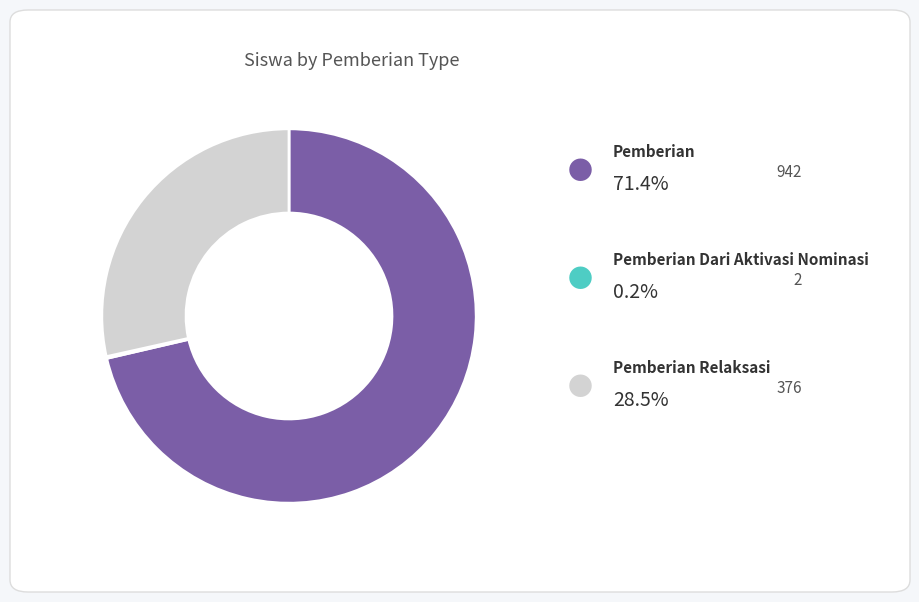

Is there a majority slice in this chart?

Yes